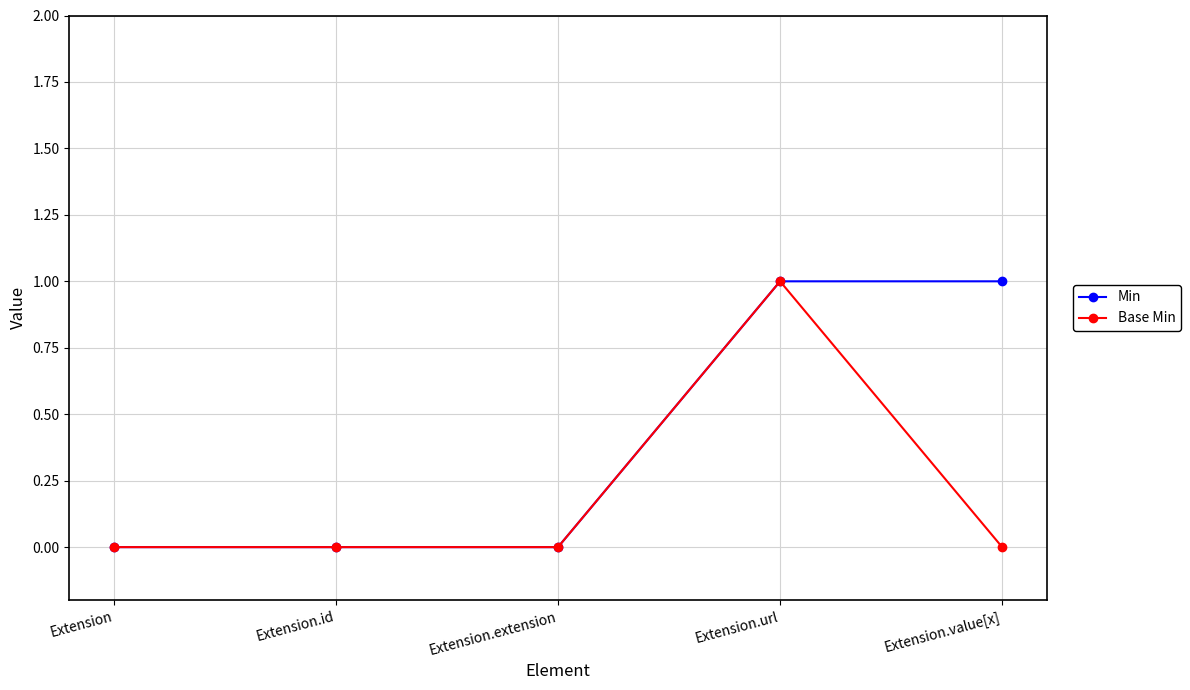

Count the Base Min values in the range 0 to 1.

5